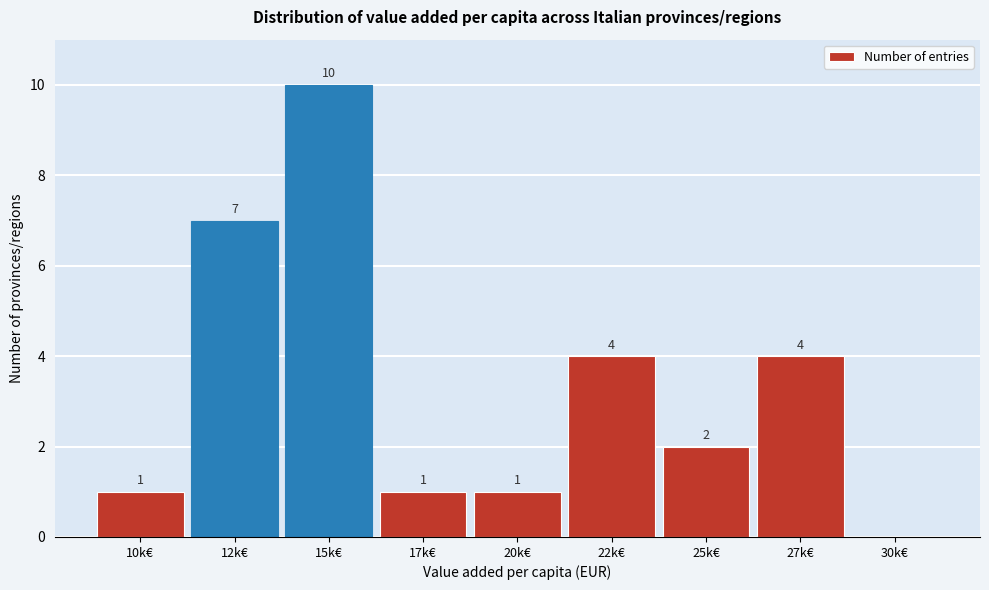

Reading left to right, list all the values displayed in this chart.

10k€=1	12k€=7	15k€=10	17k€=1	20k€=1	22k€=4	25k€=2	27k€=4	30k€=0